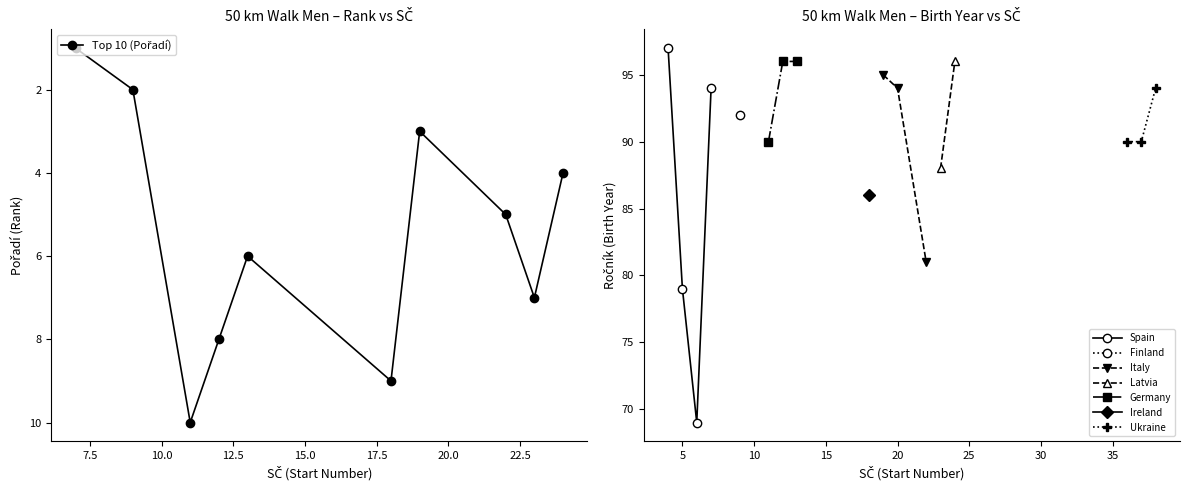

In Spain, how many points are lower than both neighbors (excluding endpoints)?

1